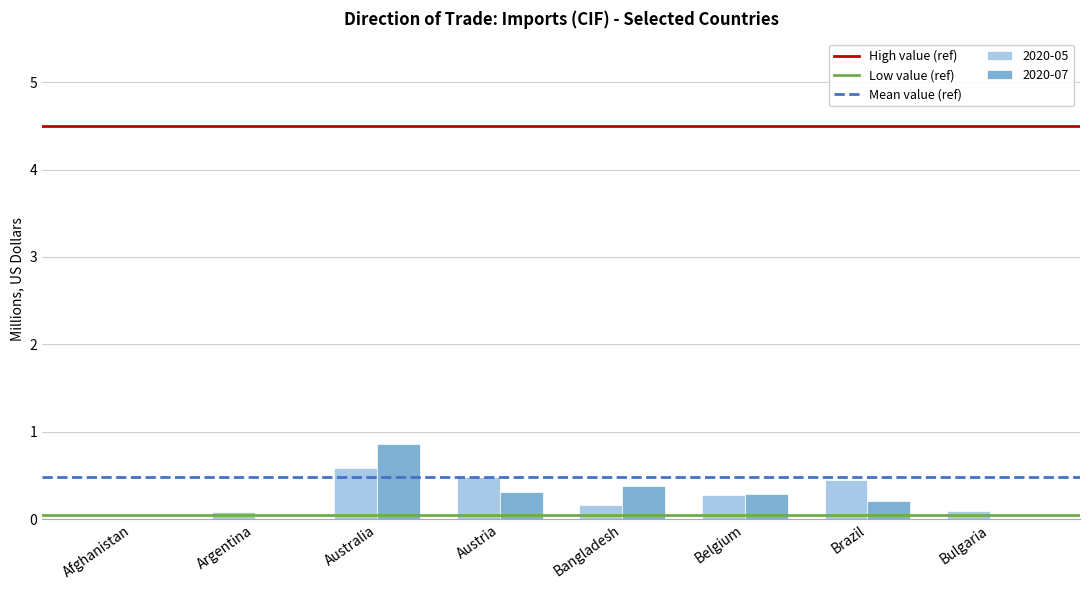

The 2020-05 series shows 0.4 at Brazil. True or false?

True